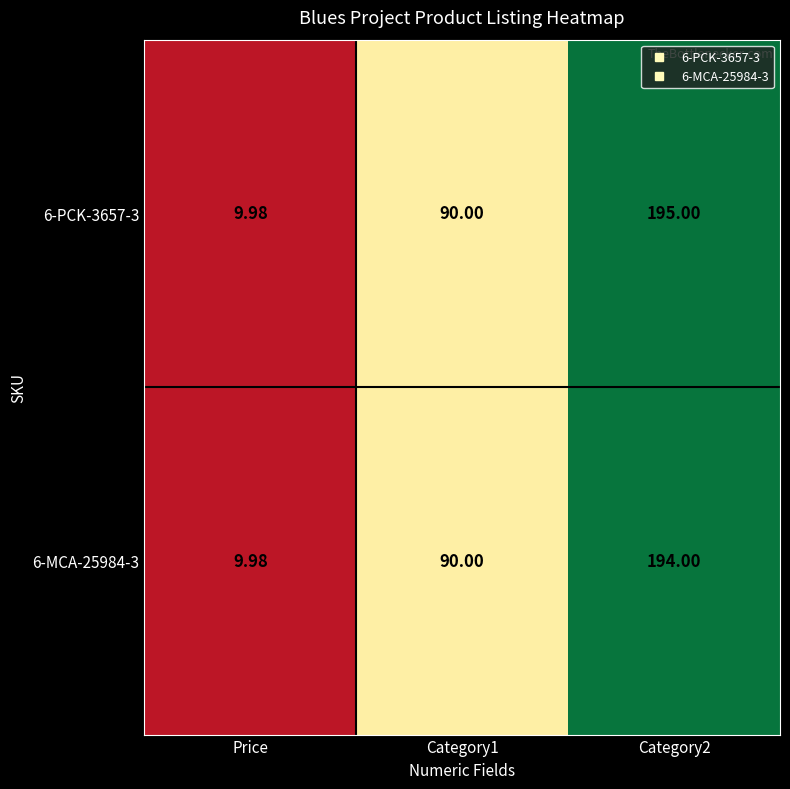

Which category has the lowest value across all series?

Price